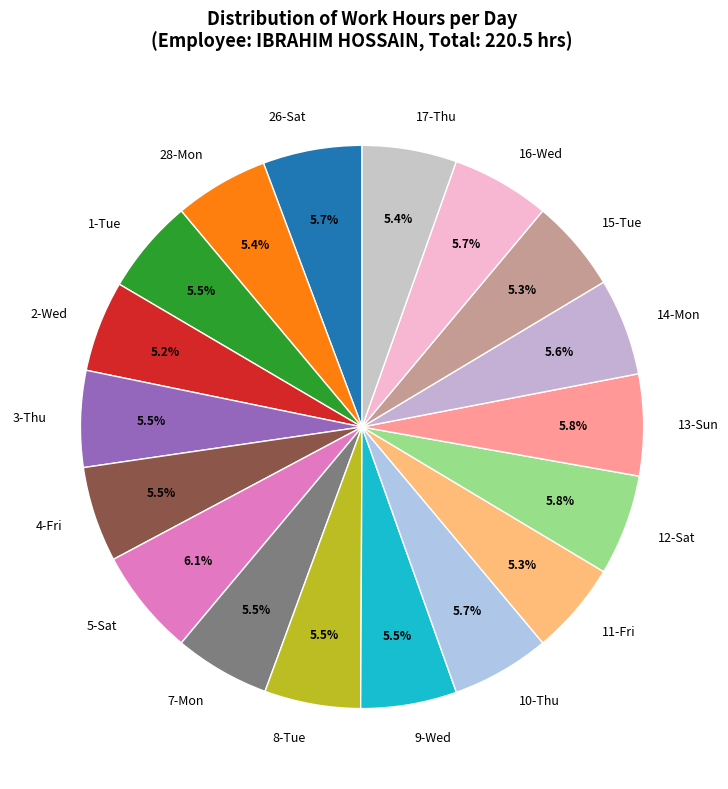

What percentage is NOT represented by 17-Thu?

94.6%